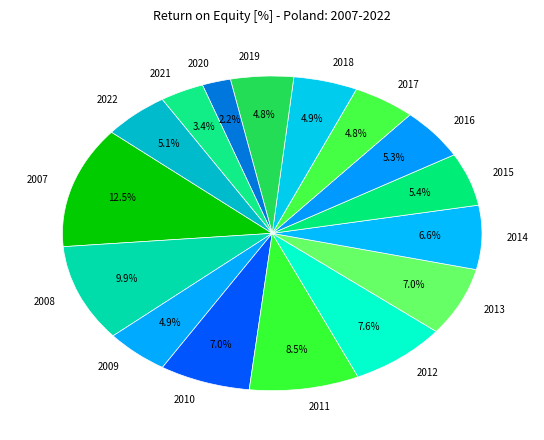

Is there a majority slice in this chart?

No